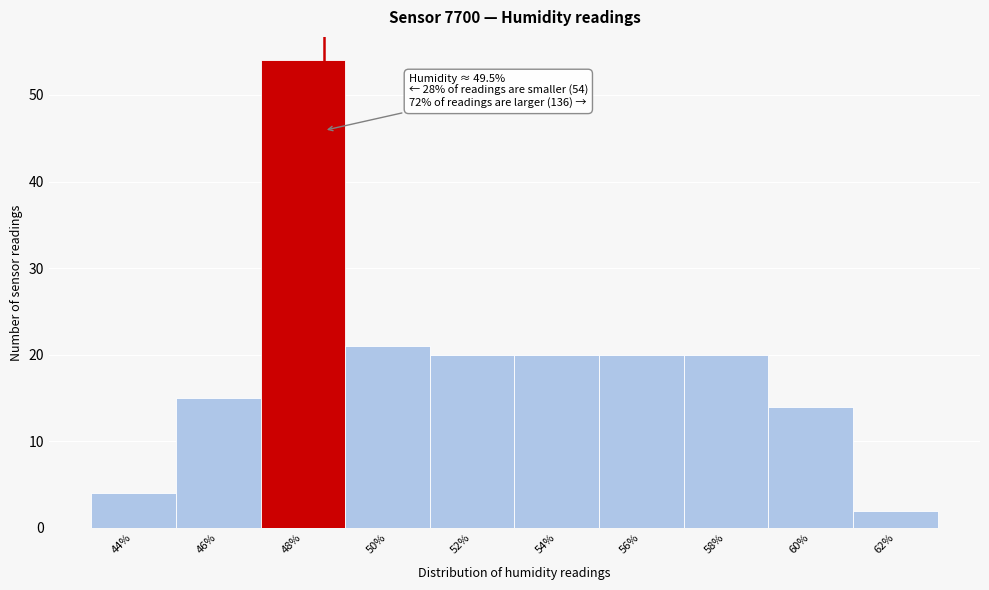

Reading left to right, list all the values displayed in this chart.

44%=4	46%=15	48%=54	50%=21	52%=20	54%=20	56%=20	58%=20	60%=14	62%=2